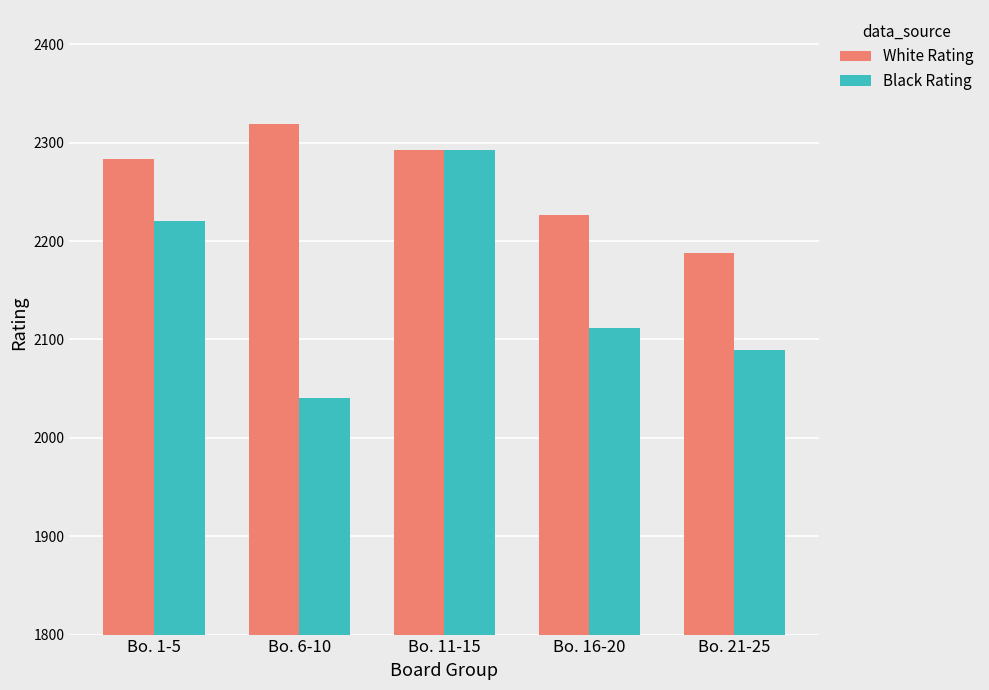

List the series in order of their peak value, lowest first.

Black Rating, White Rating